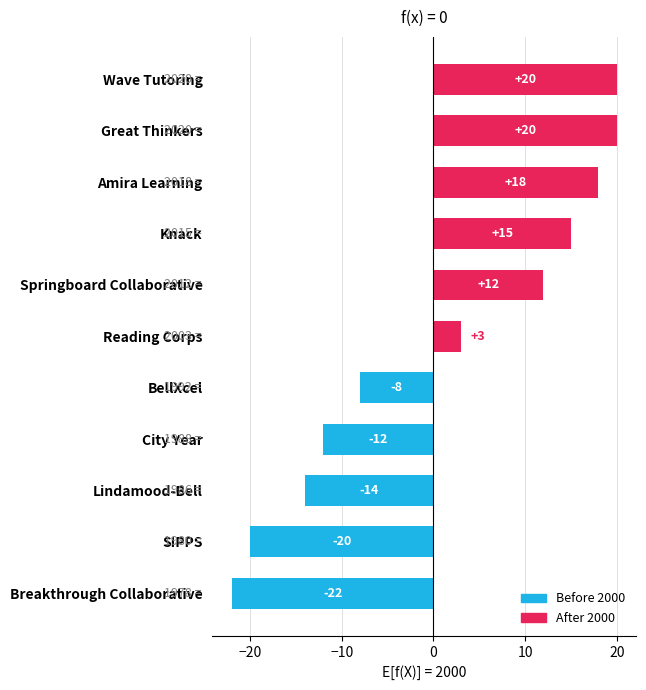

Which has a higher value, Knack or SIPPS?

Knack